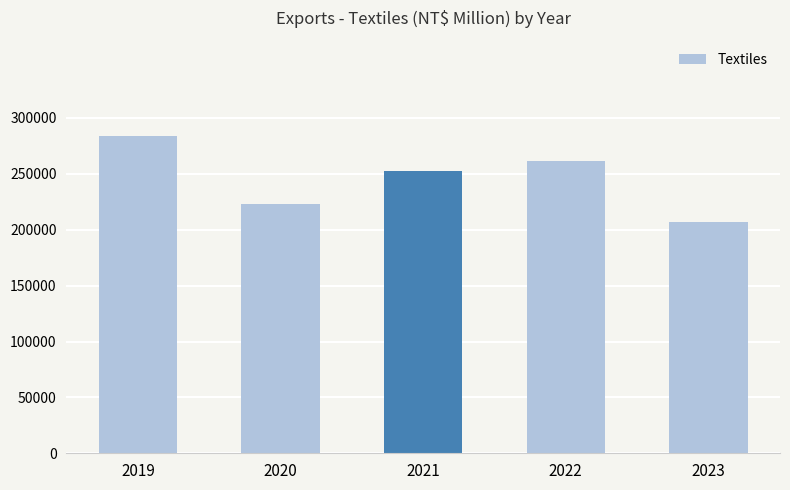

The chart shows a value of 252955 at 2021. True or false?

True